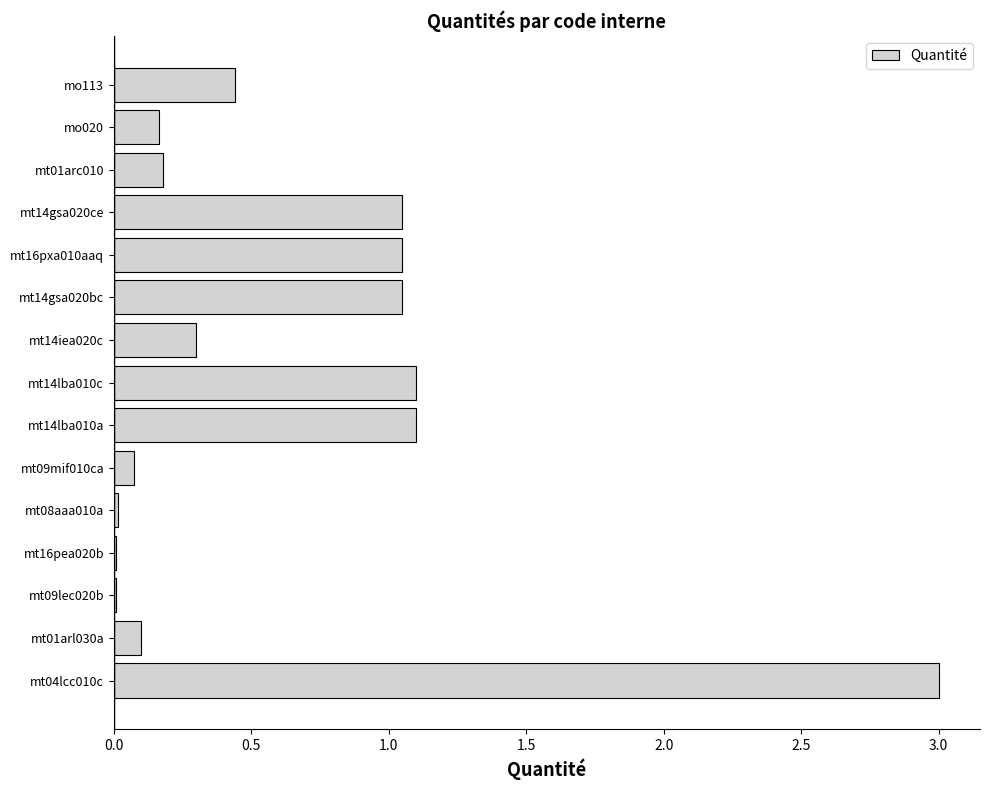

At which category does the chart reach its peak across all series?

mt04lcc010c